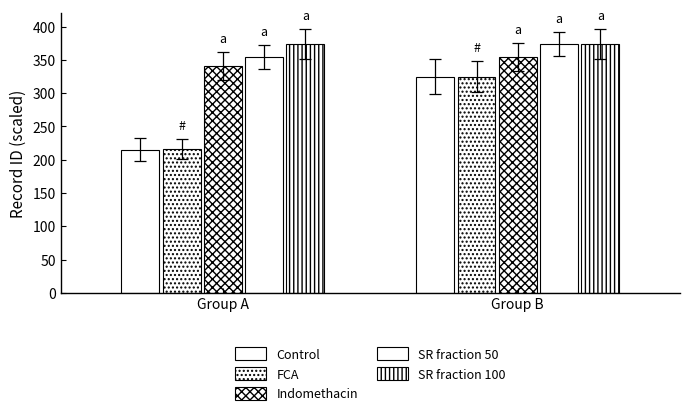

Which category has the lowest value across all series?

Group A